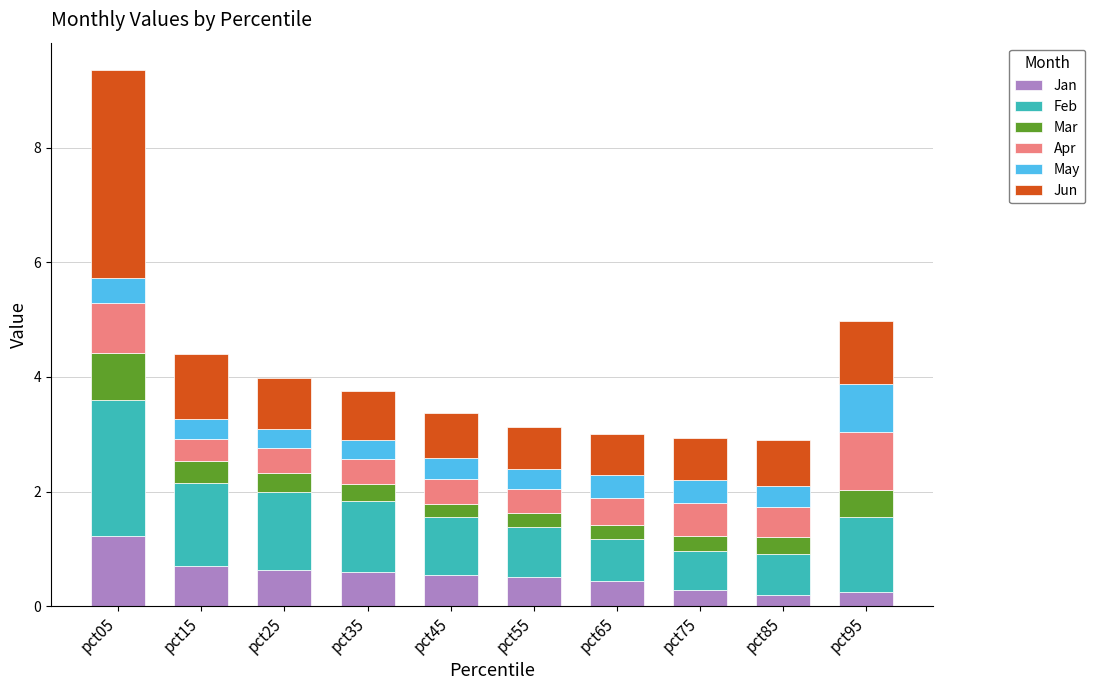

What is the sum of all Jan values?

5.4